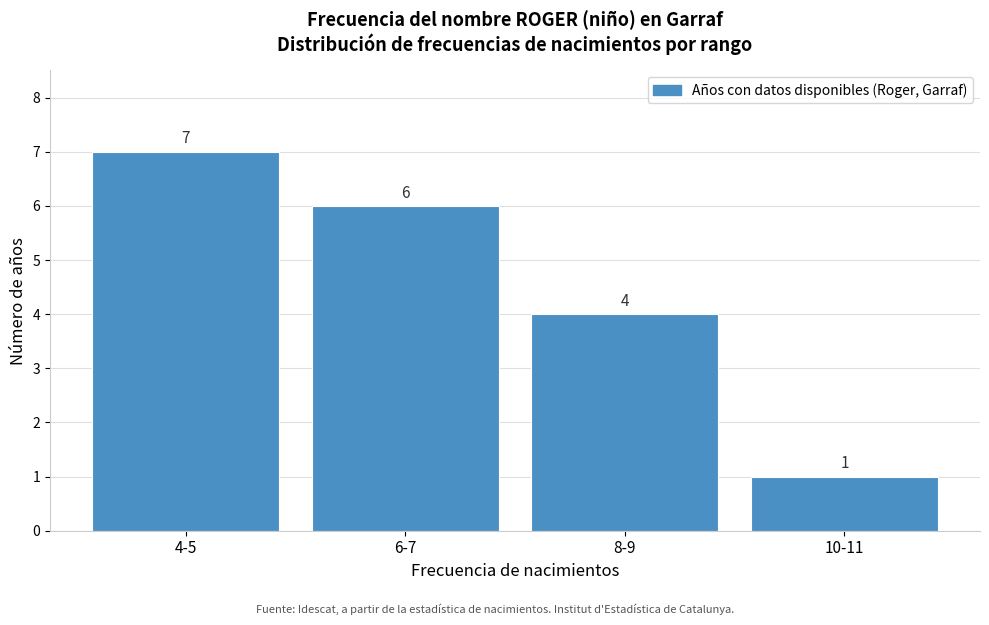

Reading right to left, extract all data points from this chart.

1	4	6	7